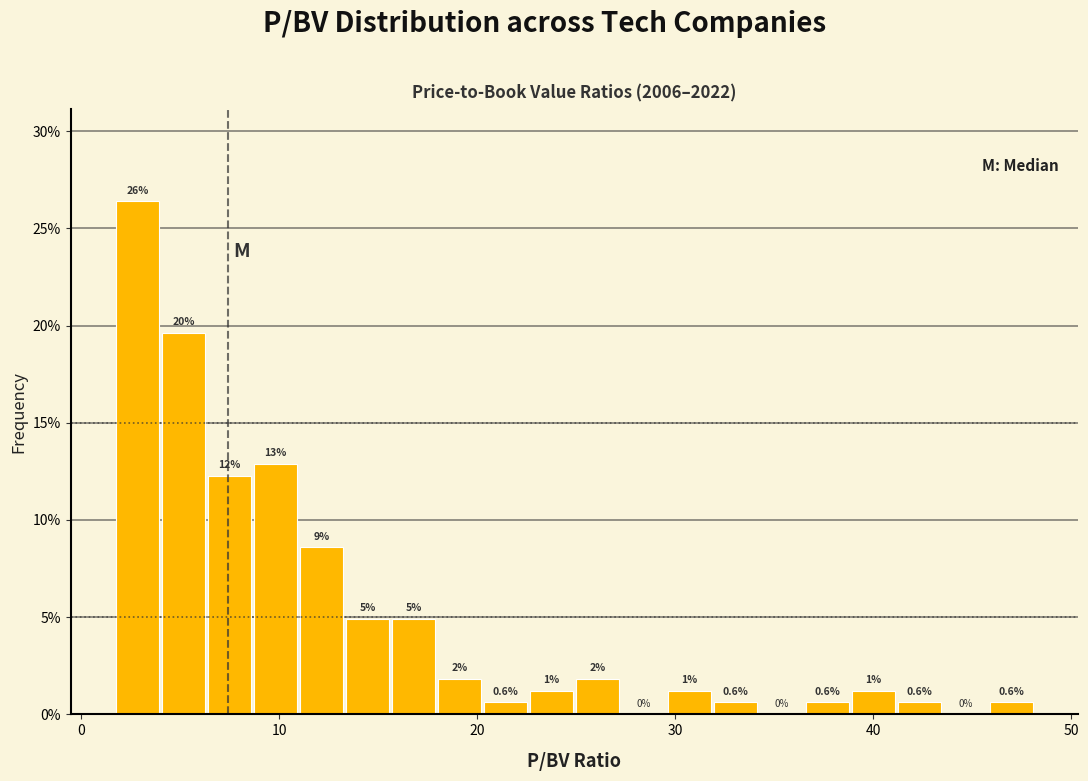

Around what value on the x-axis is the tallest bar? Give the approximate position of its centre, as read against the axis.

3